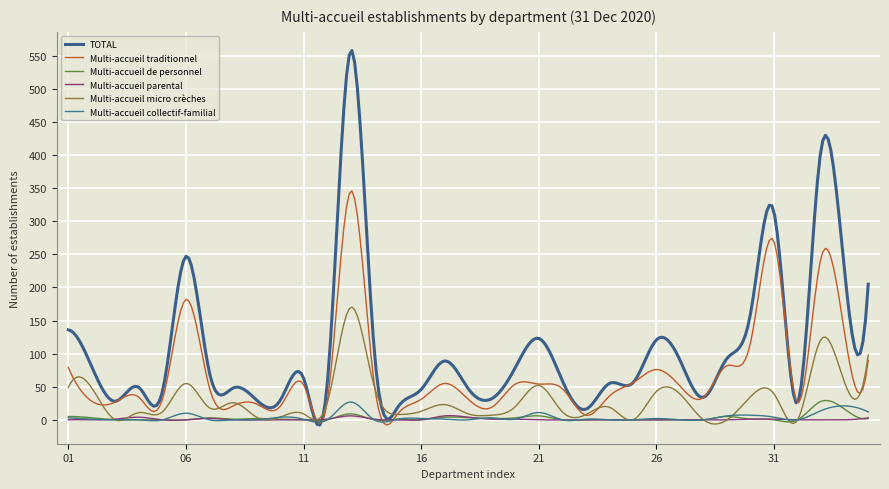

In Multi-accueil micro crèches, how many points are lower than both neighbors (excluding endpoints)?

12